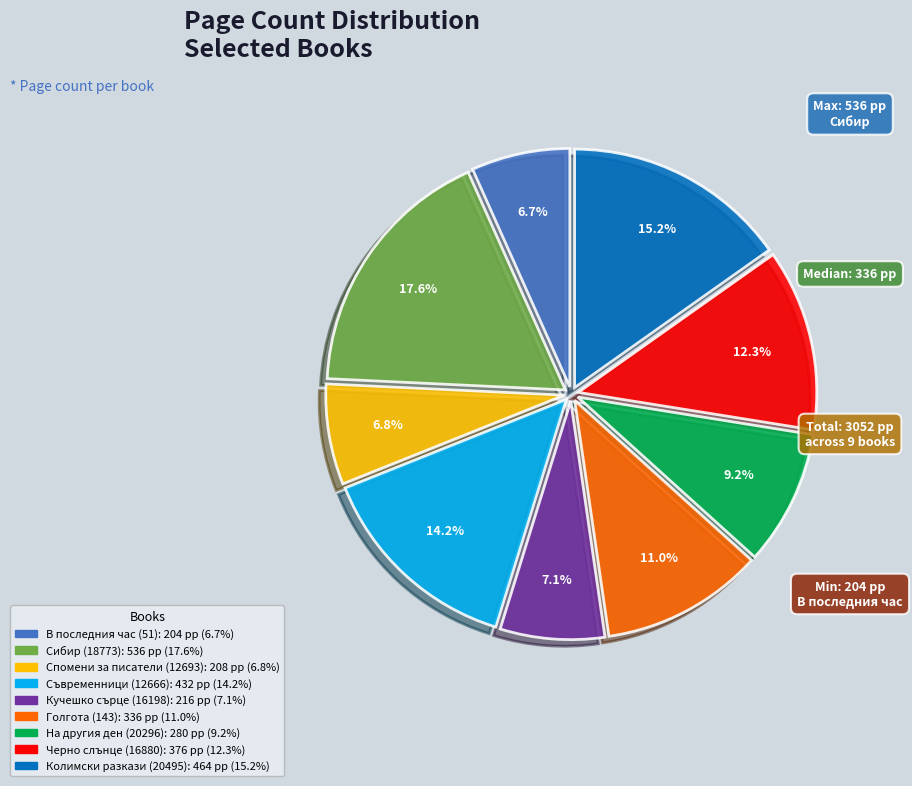

What is the ratio of the value at Голгота (143) to the value at Спомени за писатели (12693)?

1.6